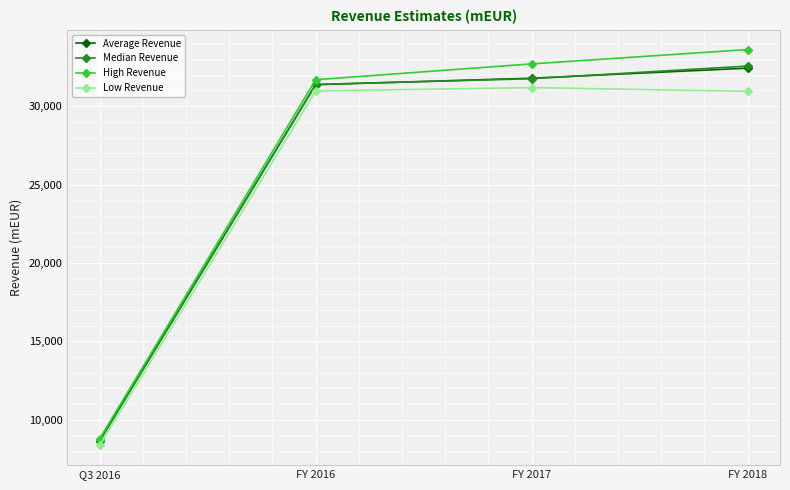

What is the total value across all series at FY 2017?

127416.3